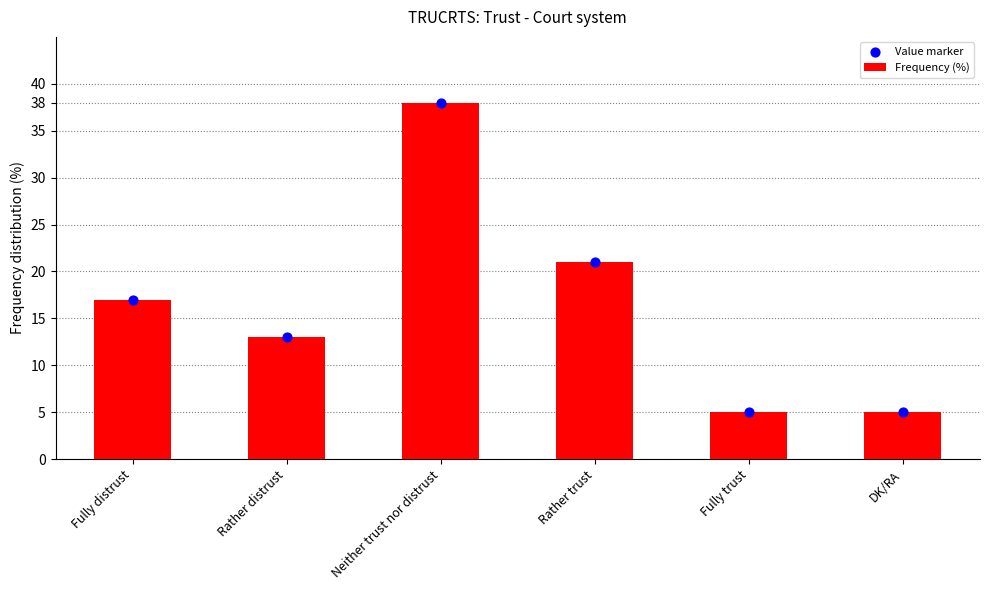

Which series contains the lowest Y value?

Frequency (%)